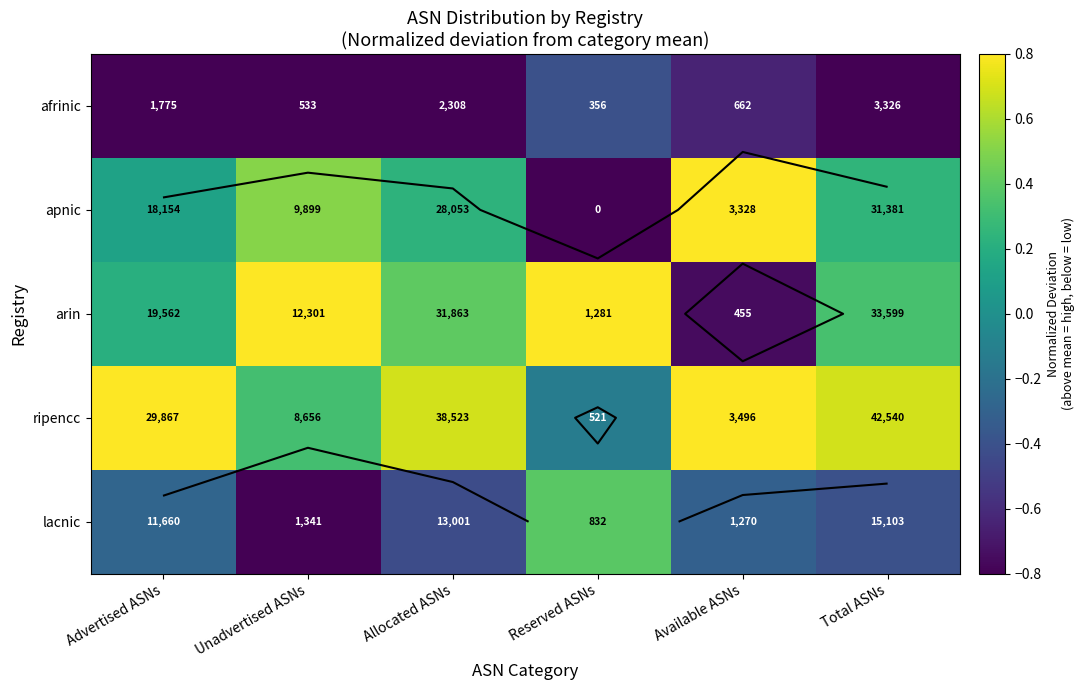

Is the value of apnic at Advertised ASNs greater than the value of lacnic at Advertised ASNs?

Yes